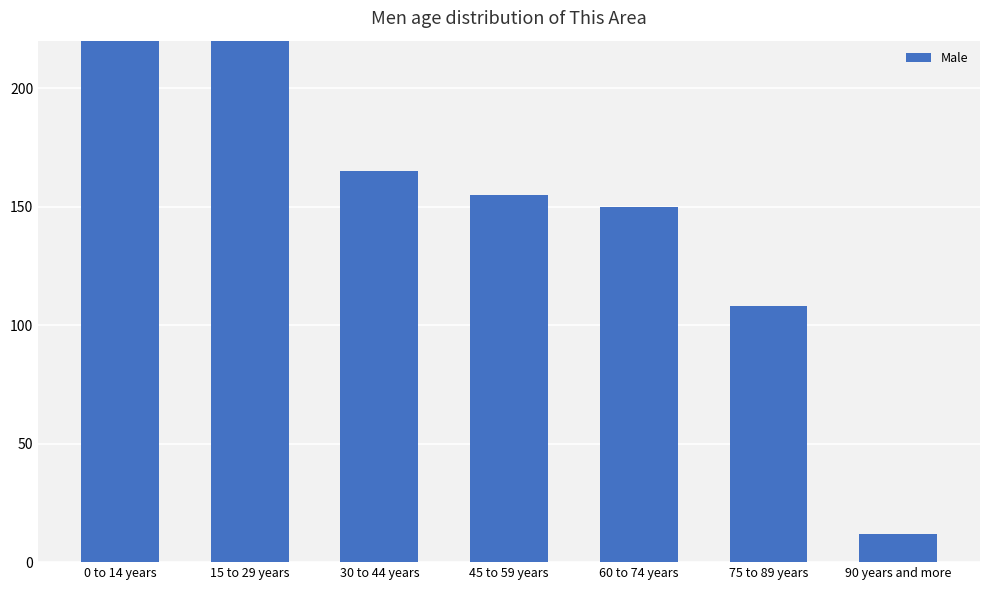

What is the minimum value shown in the chart?

12